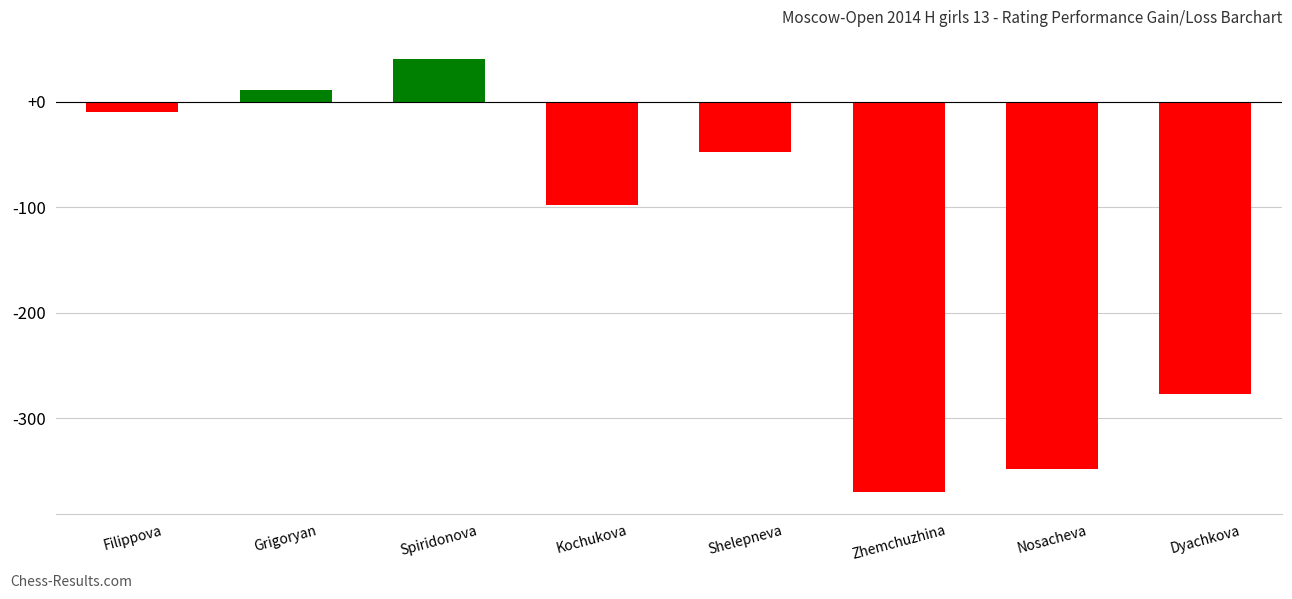

Which has a higher value, Filippova or Dyachkova?

Filippova